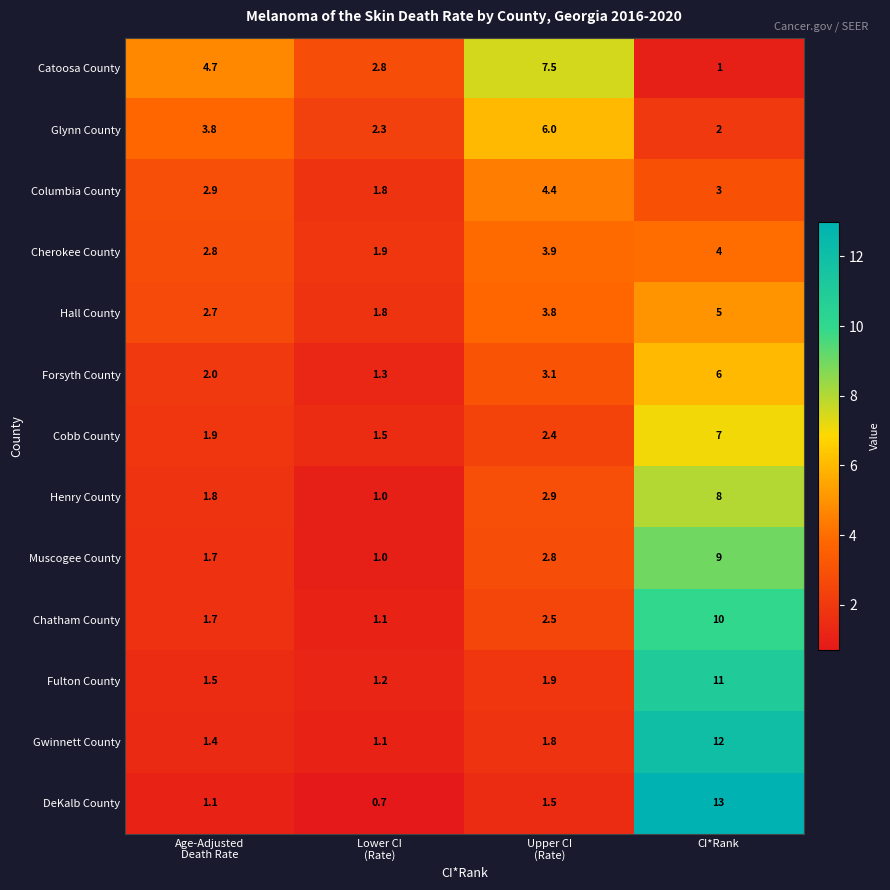

What is the approximate value of Muscogee County at CI*Rank?

9.0